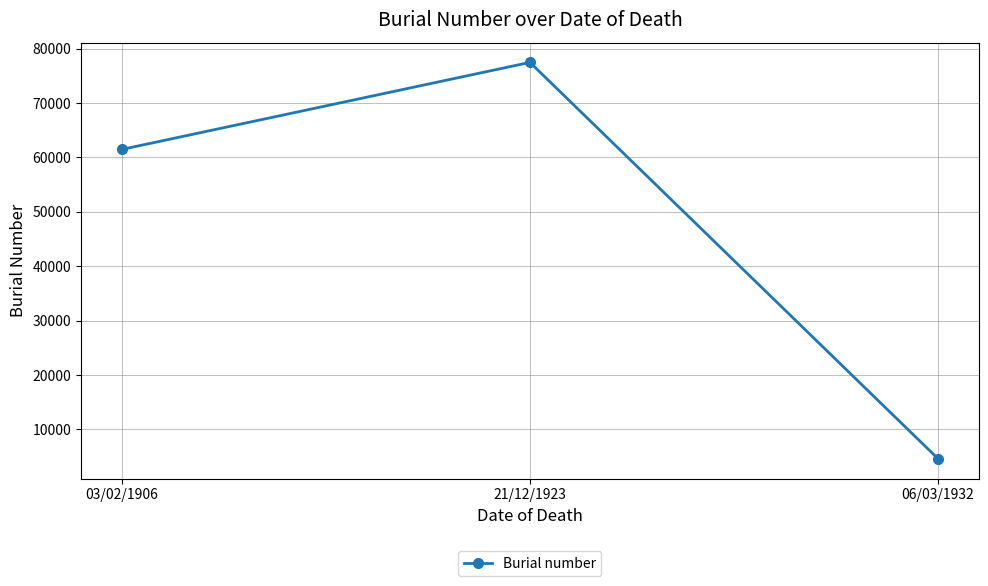

Reading right to left, extract all data points from this chart.

4621	77454	61461